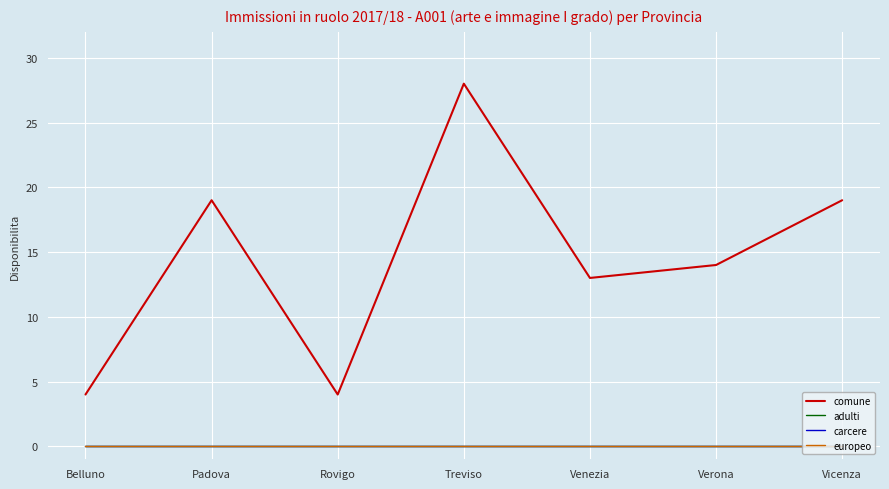

Which has a higher value, Verona or Vicenza?

Vicenza